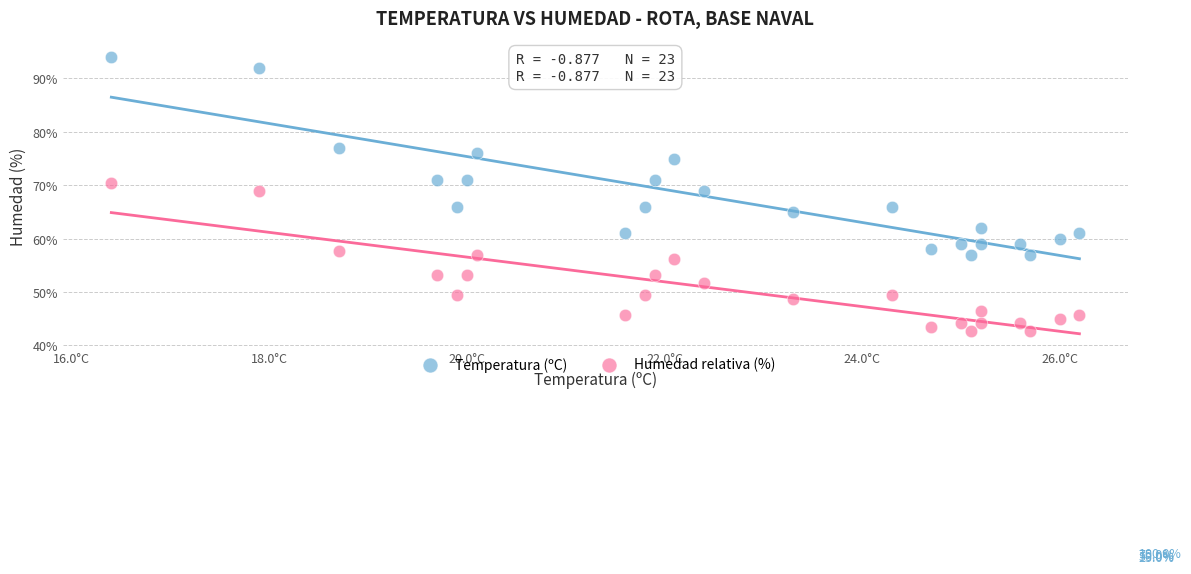

Which series reaches the maximum Y coordinate?

Temperatura (ºC)